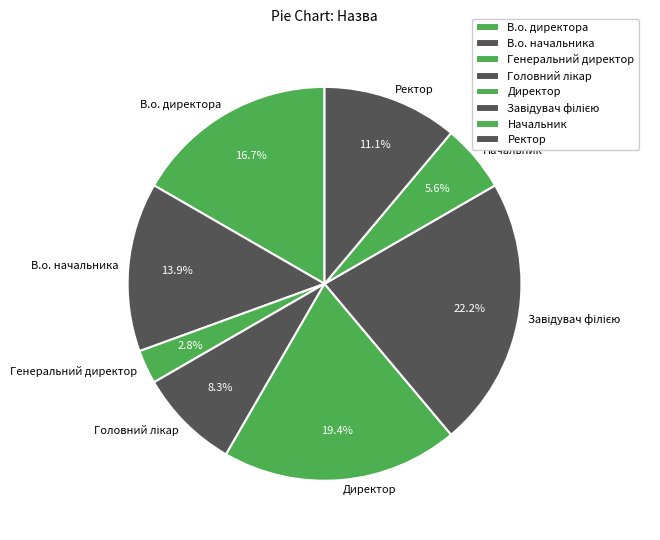

How much of the chart is everything except Генеральний директор?

97.2%